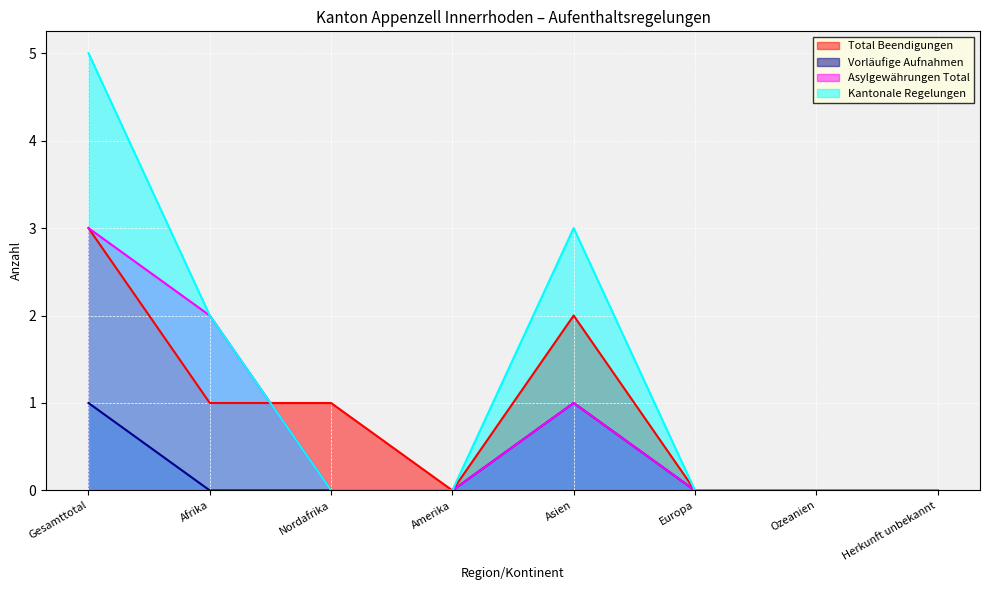

At which category is the sum across all series the highest?

Gesamttotal